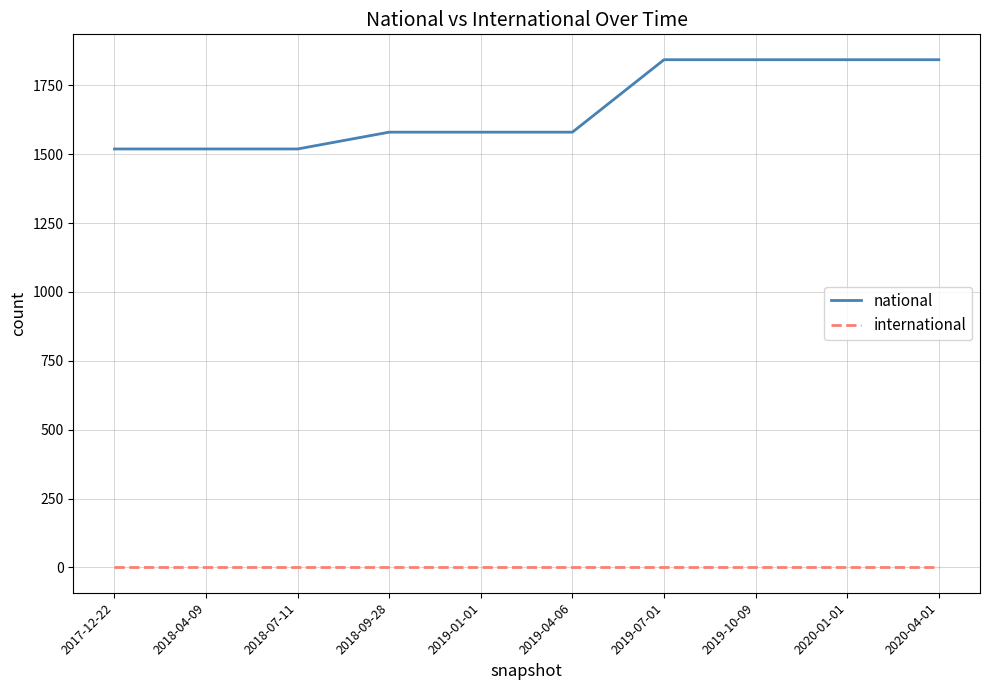

What is the difference between the maximum and minimum values in the national series?

324